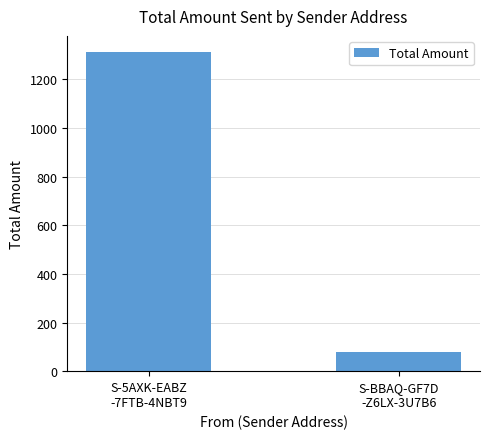

What is the change in value from S-5AXK-EABZ
-7FTB-4NBT9 to S-BBAQ-GF7D
-Z6LX-3U7B6?

-1232.5